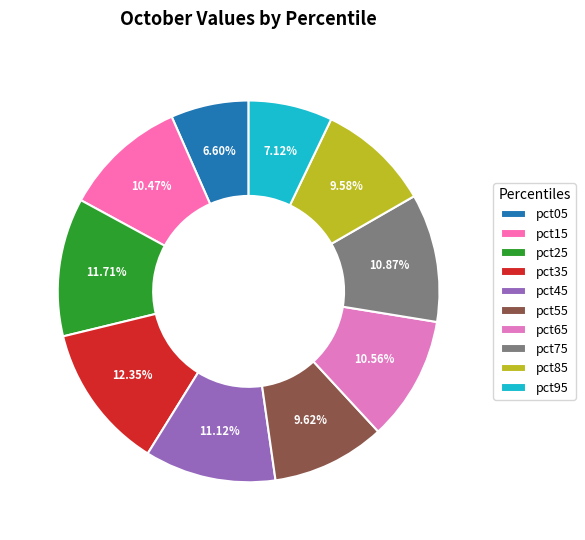

Which slice is the smallest?

pct05